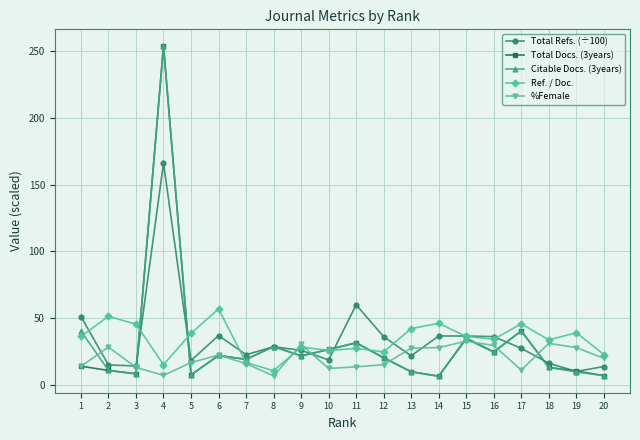

What is the value of the Total Refs. (÷100) point at the 16th from the left?

36.2